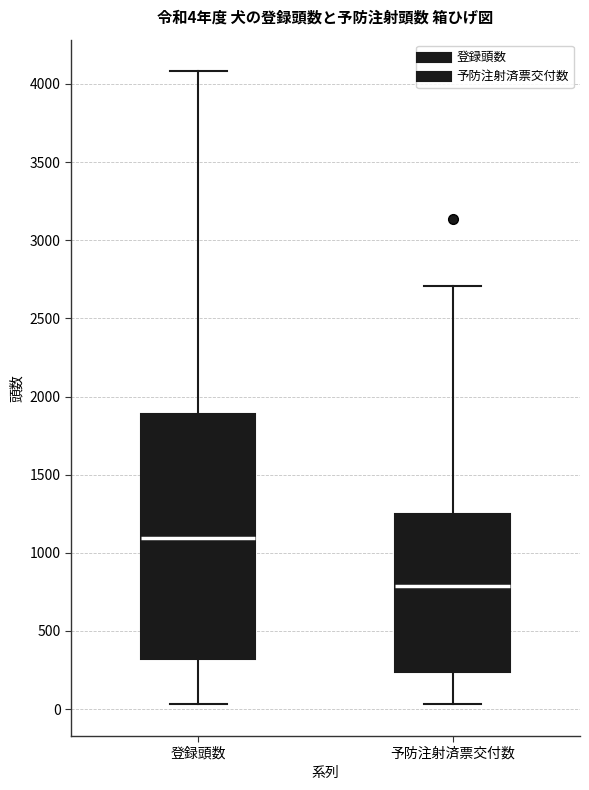

Which box has the lowest median line?

予防注射済票交付数